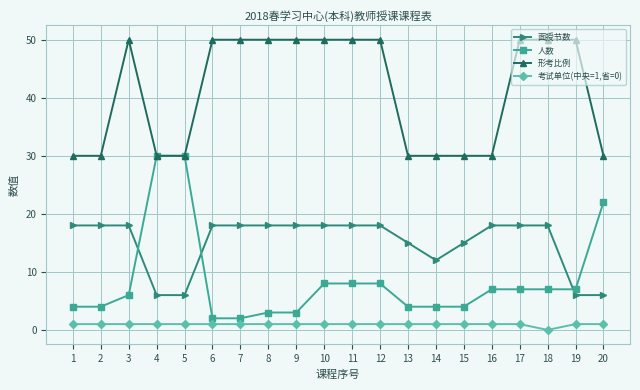

List the series in order of their peak value, lowest first.

考试单位(中央=1,省=0), 面授节数, 人数, 形考比例